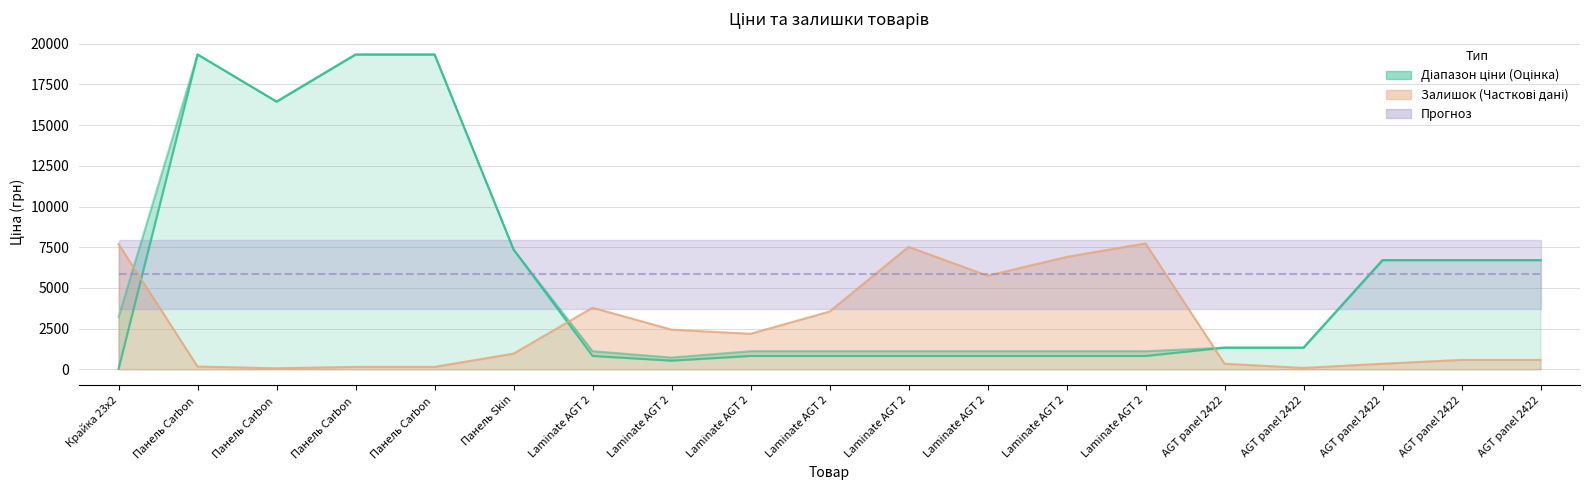

What is the total value across all series at Панель Skin?

14720.4